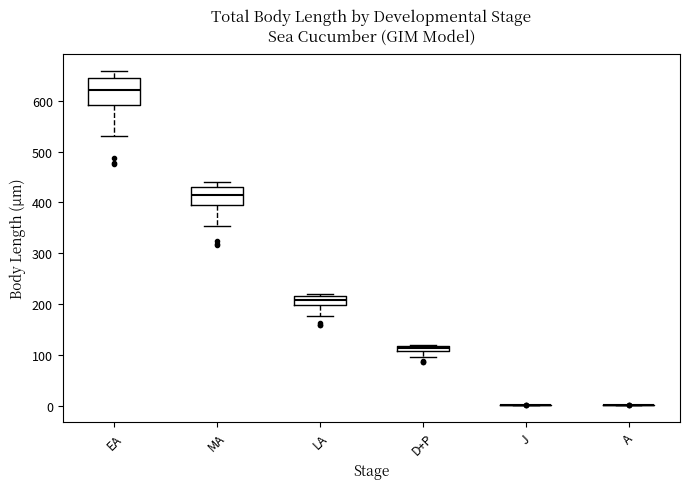

Comparing the boxes themselves (not the whiskers), which one is the tallest?

EA